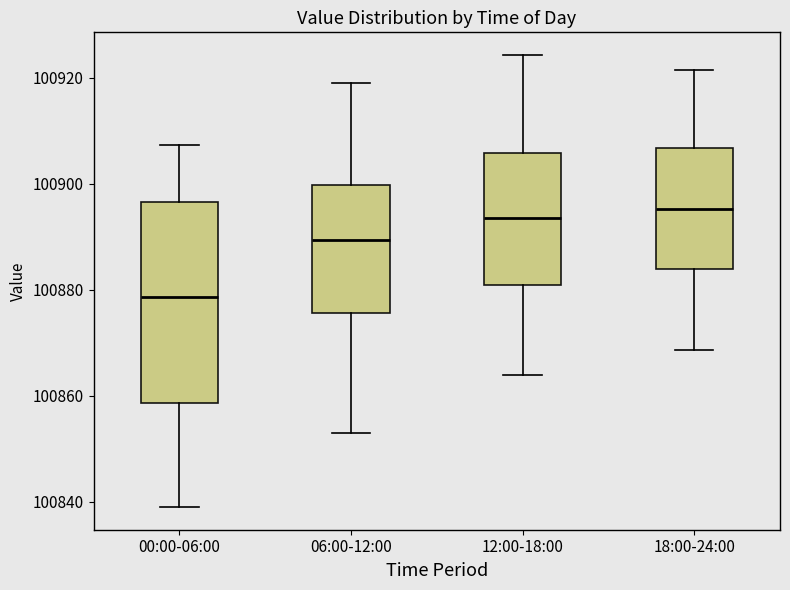

Which box's median line is the lowest?

00:00-06:00